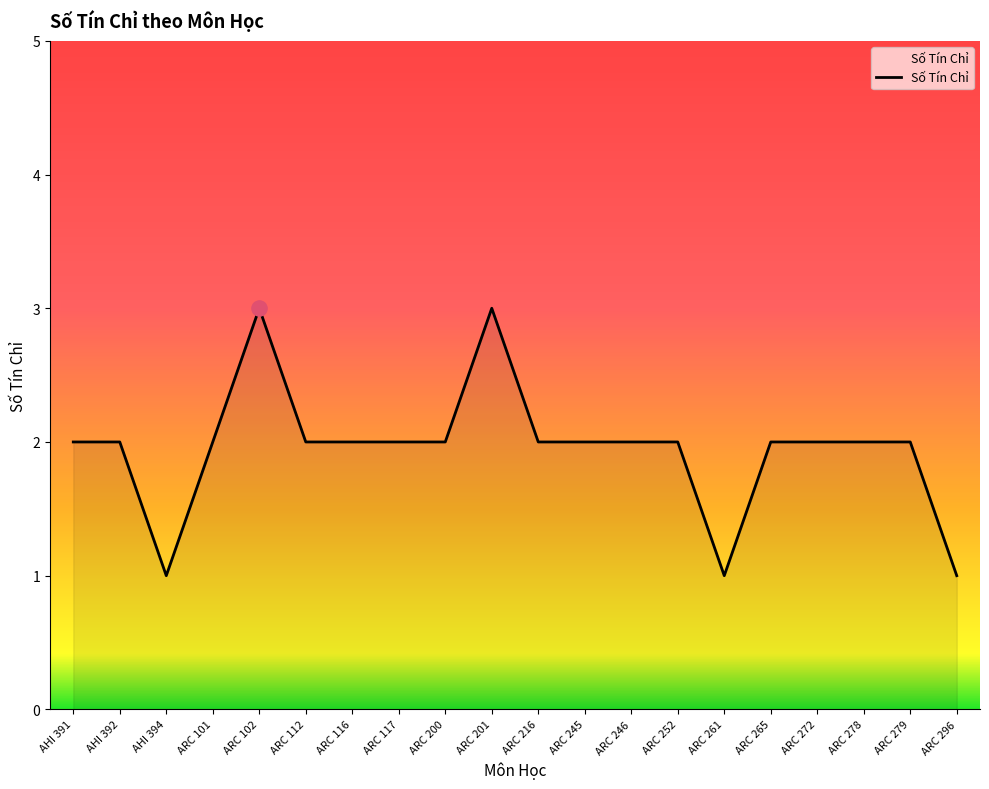

Between ARC 201 and ARC 246, which is larger?

ARC 201